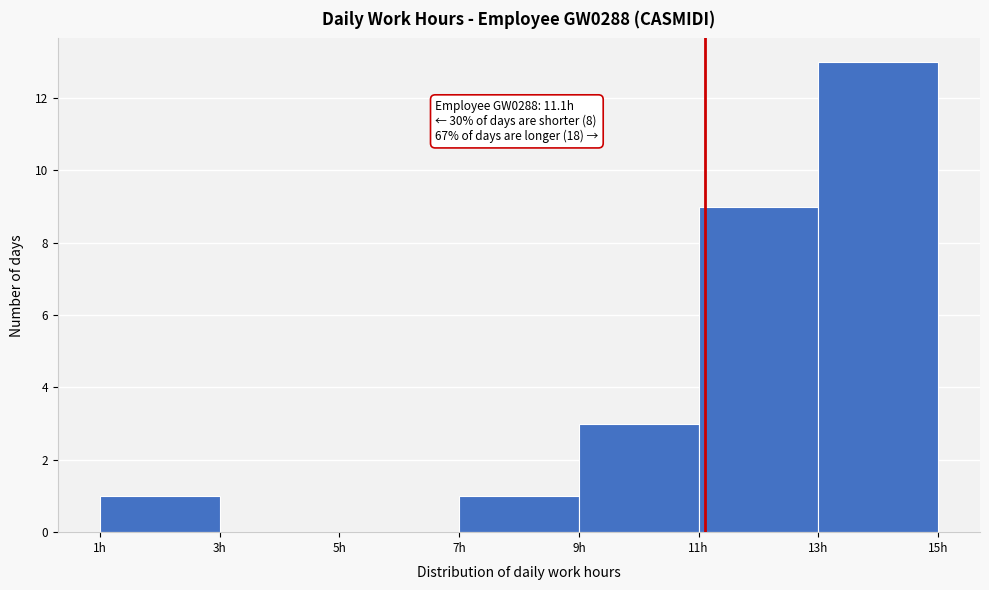

Which range on the x-axis has the tallest bar?

13 to 15